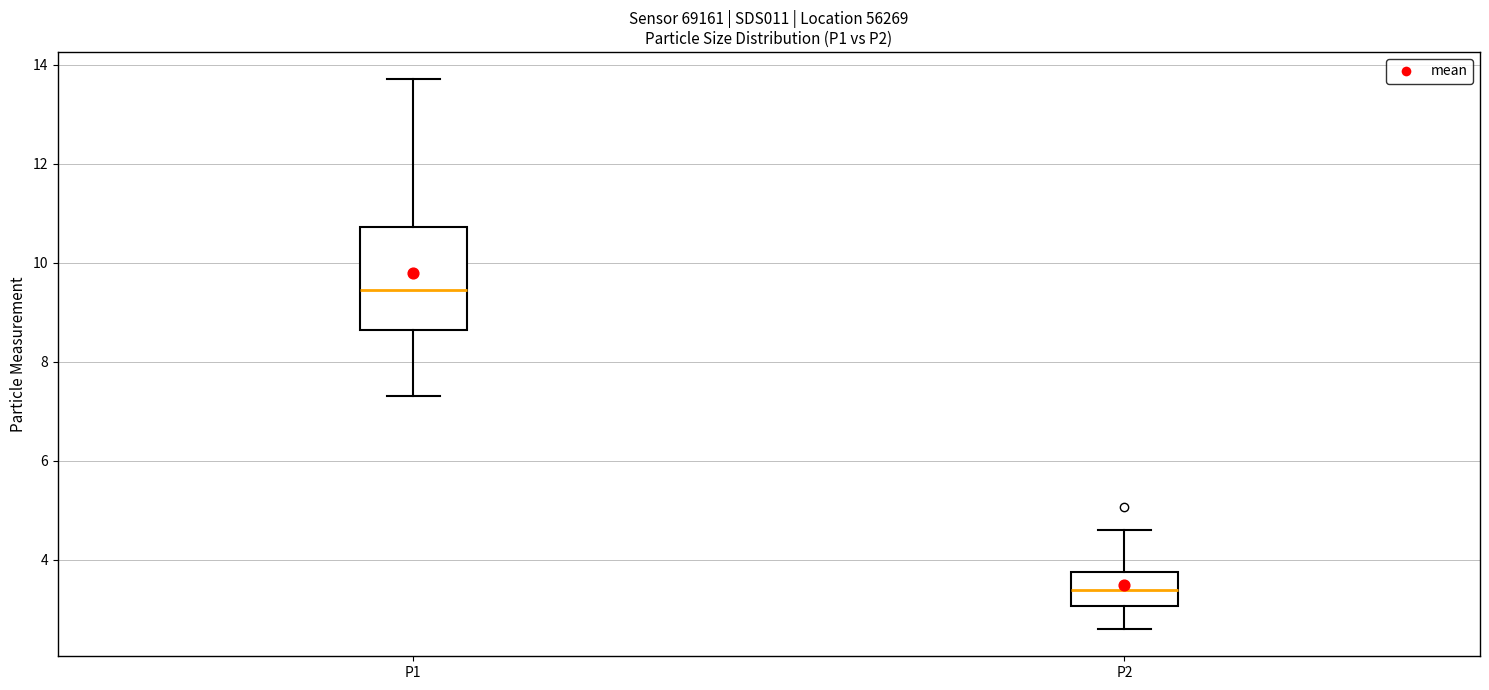

Reading left to right, read every box against the y-axis: the position of its median line, the range the box covers, and the ends of its whiskers. The values are not printed on the chart, so give them approximately, as read against the axis.

P1: median 9.4, box 8.6 to 10.8, whiskers 7.4 to 13.8
P2: median 3.4, box 3.0 to 3.8, whiskers 2.6 to 4.6